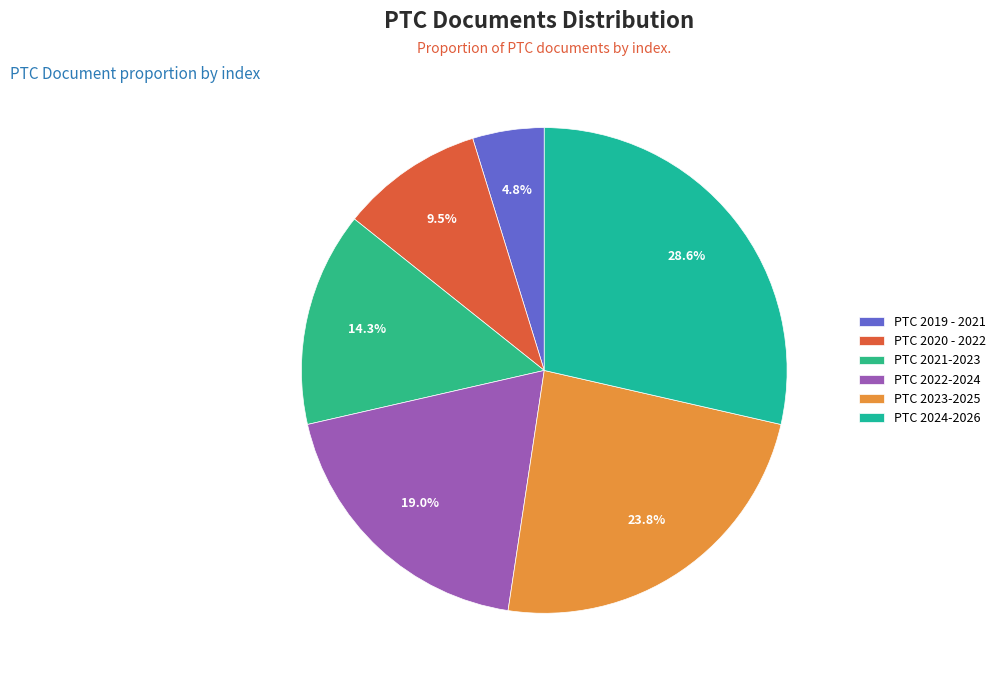

What percentage is the PTC 2022-2024 slice, to the nearest percent?

19%